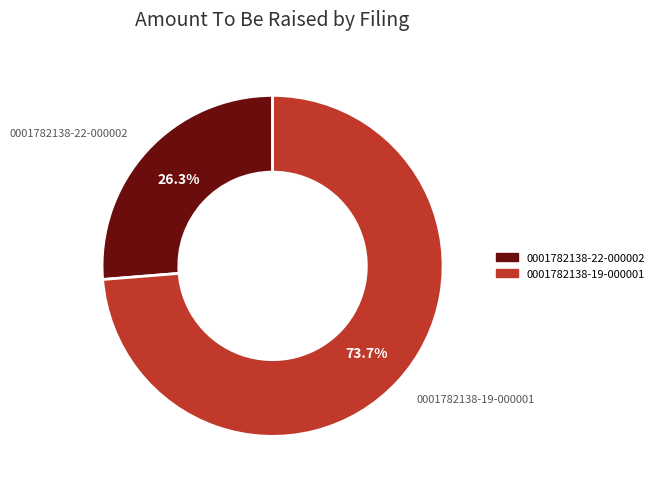

To the nearest percent, what is the combined percentage of 0001782138-22-000002 and 0001782138-19-000001?

100%